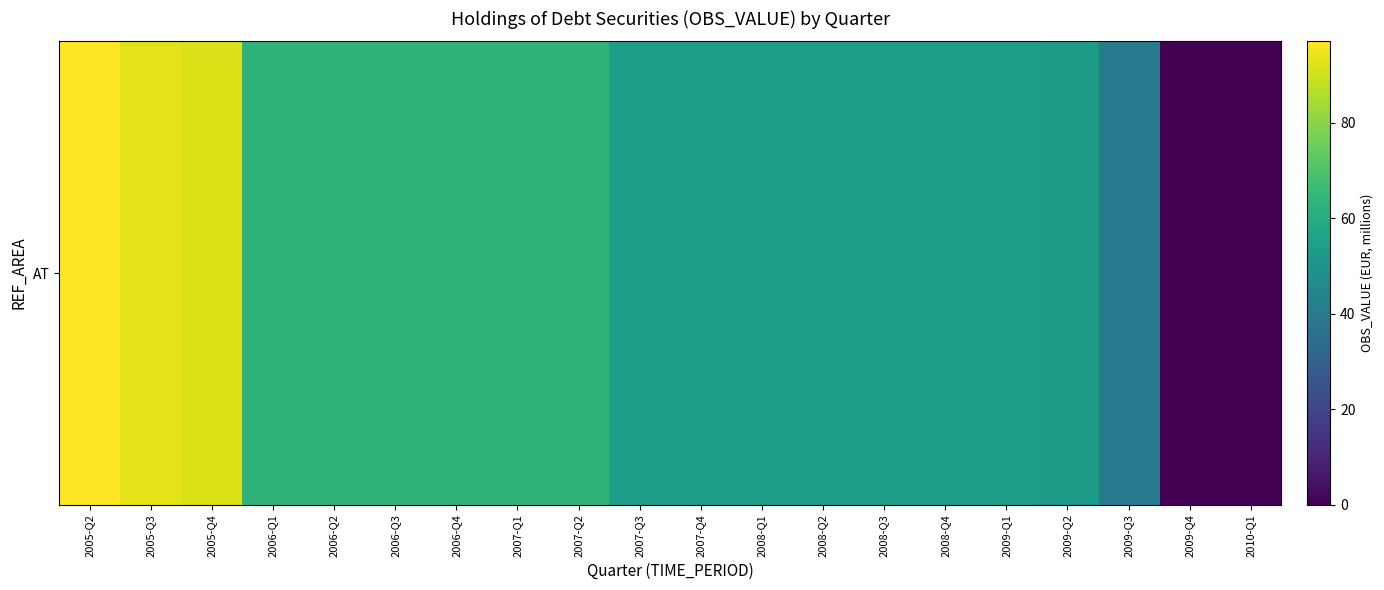

What is the sum of all values?

1131